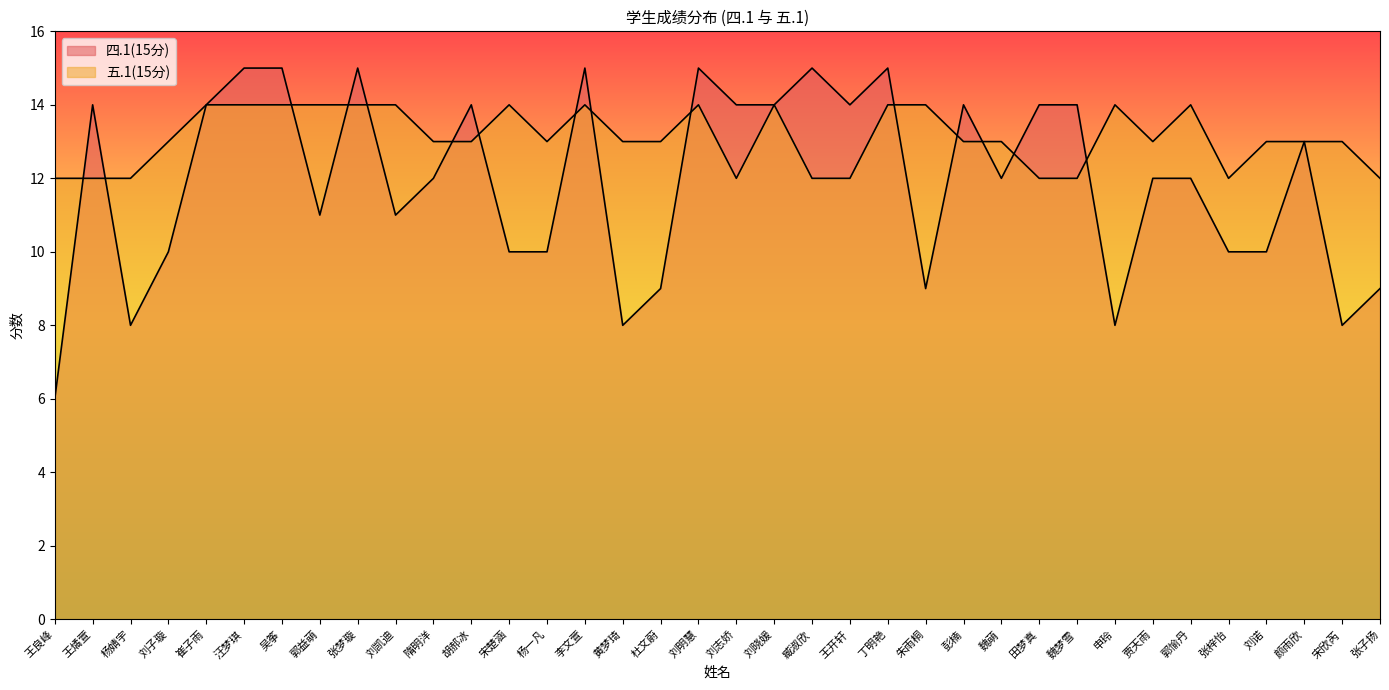

Is the value of 四.1(15分) at 魏萌 greater than the value of 五.1(15分) at 郭愉丹?

No